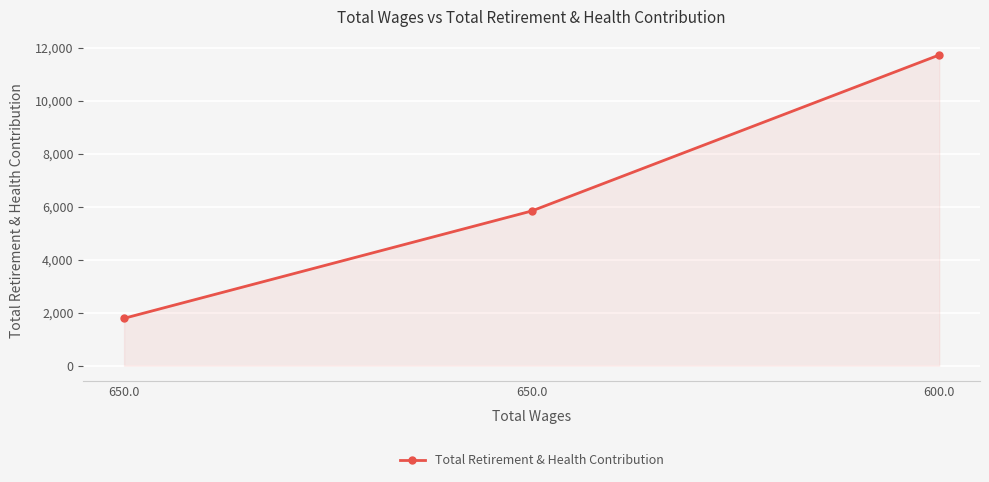

How many lines are shown in the chart?

1